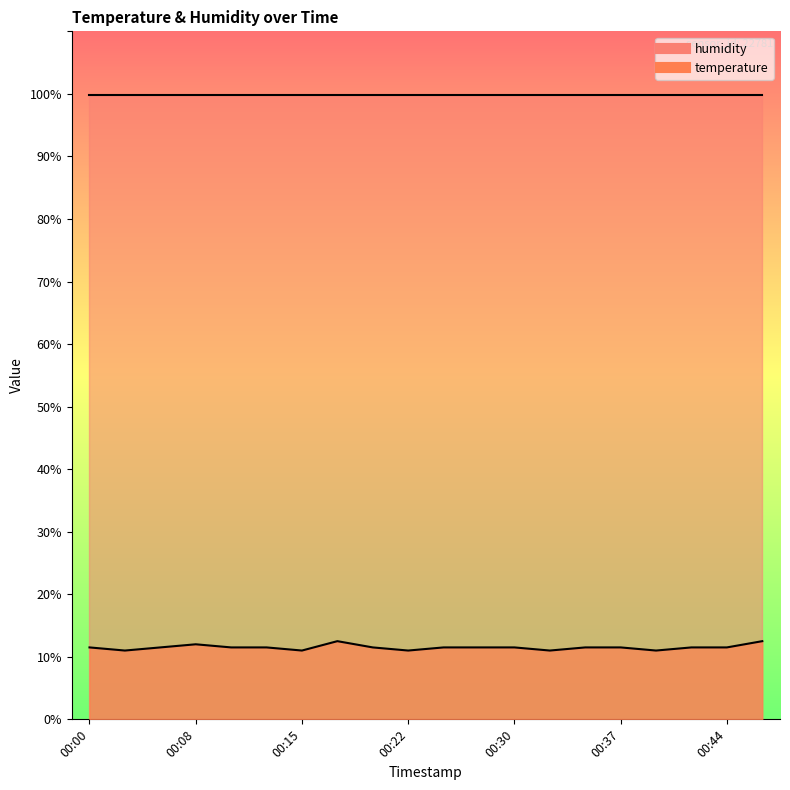

Rank the categories by value from highest to lowest.

00:17, 00:47, 00:08, 00:00, 00:05, 00:10, 00:12, 00:20, 00:25, 00:27, 00:30, 00:35, 00:37, 00:42, 00:44, 00:03, 00:15, 00:22, 00:32, 00:40